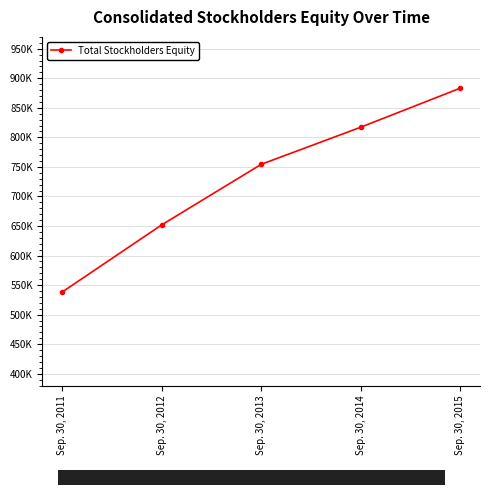

What is the value of the 3rd point from the left?

754356